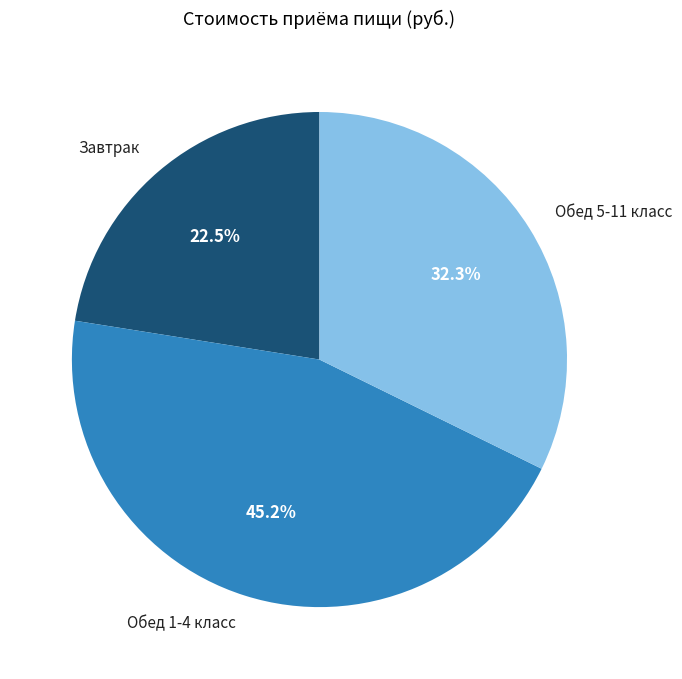

Which slice is the largest?

Обед 1-4 класс